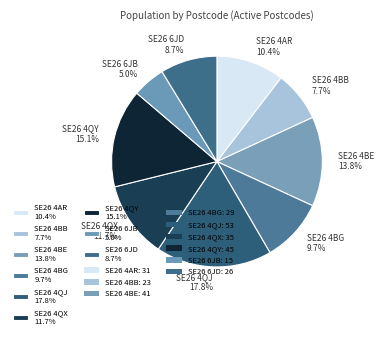

To the nearest percent, what is the combined percentage of SE26 6JB and SE26 4BE?

19%